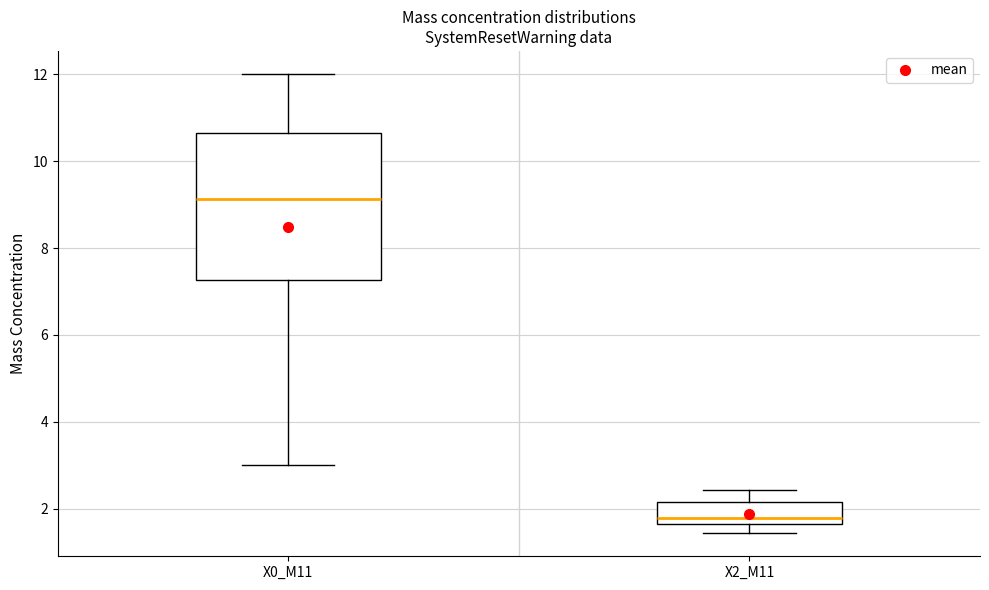

Reading left to right, transcribe this box plot: for each box, give where its median line is, the range the box spans, and where its two whiskers end, as read against the y-axis. The values are not printed on the chart, so give them approximately, as read against the axis.

X0_M11: median 9.2, box 7.2 to 10.6, whiskers 3.0 to 12.0
X2_M11: median 1.8, box 1.6 to 2.2, whiskers 1.4 to 2.4